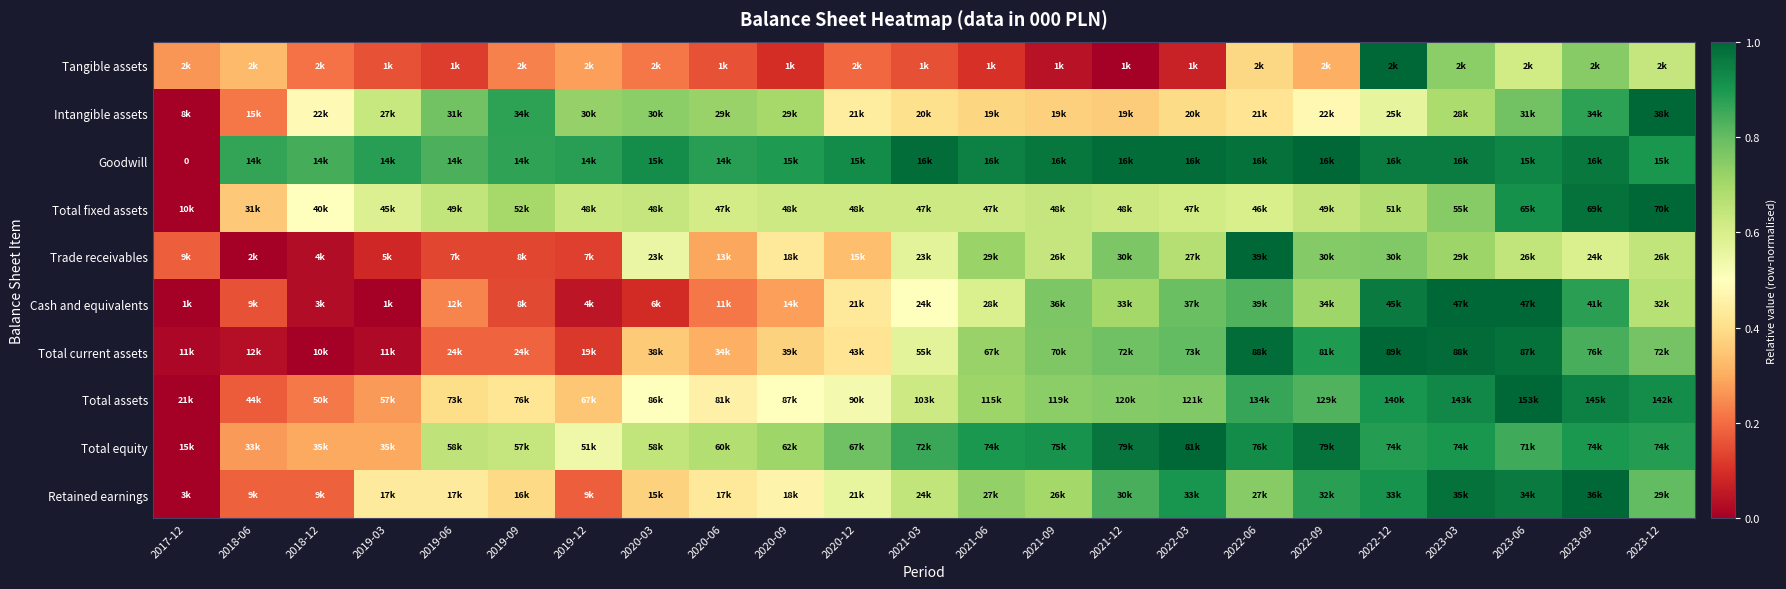

The value of Trade receivables at 2021-12 is 0.8. True or false?

True